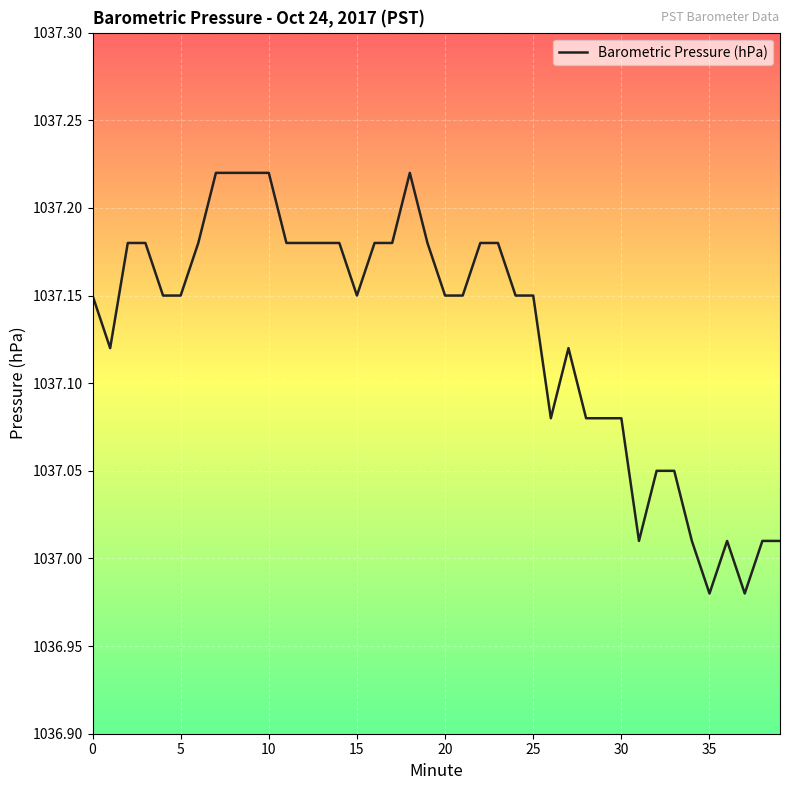

Does the chart display data point markers on the line(s)?

No